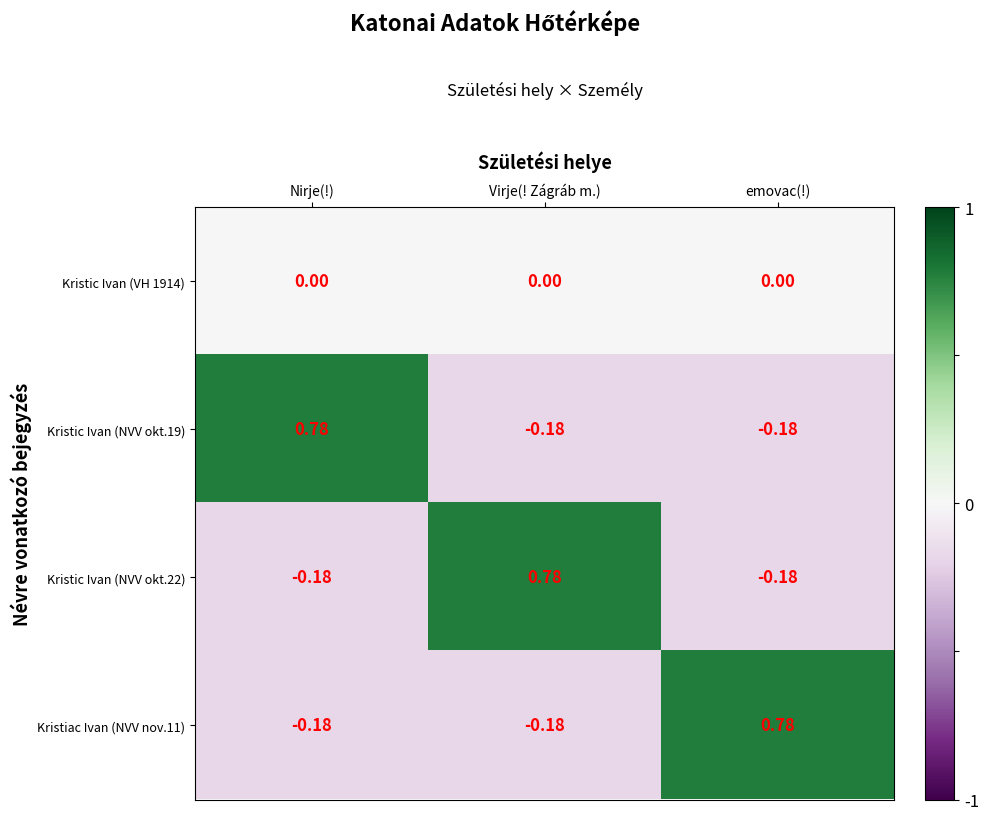

How many values in Kristic Ivan (NVV okt.19) are below zero?

2